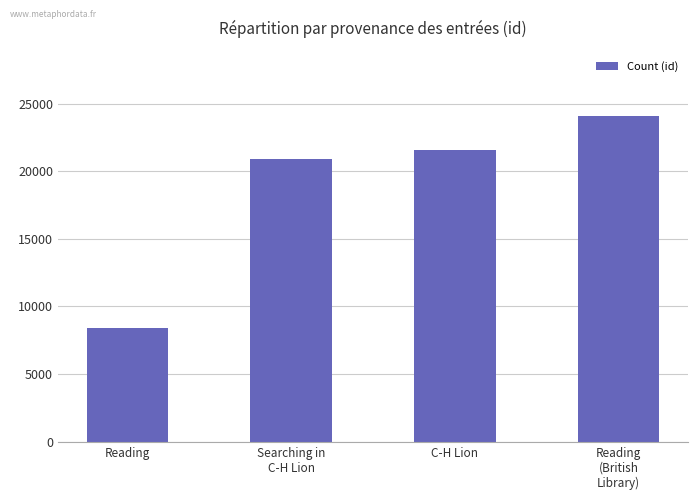

Reading left to right, transcribe all the data shown in this chart.

8414	20921	21570	24084